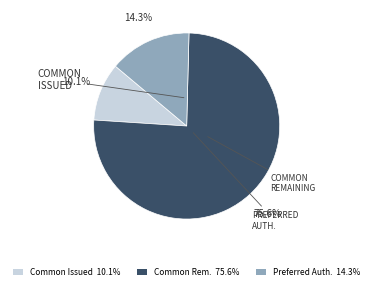

Is there a majority slice in this chart?

Yes